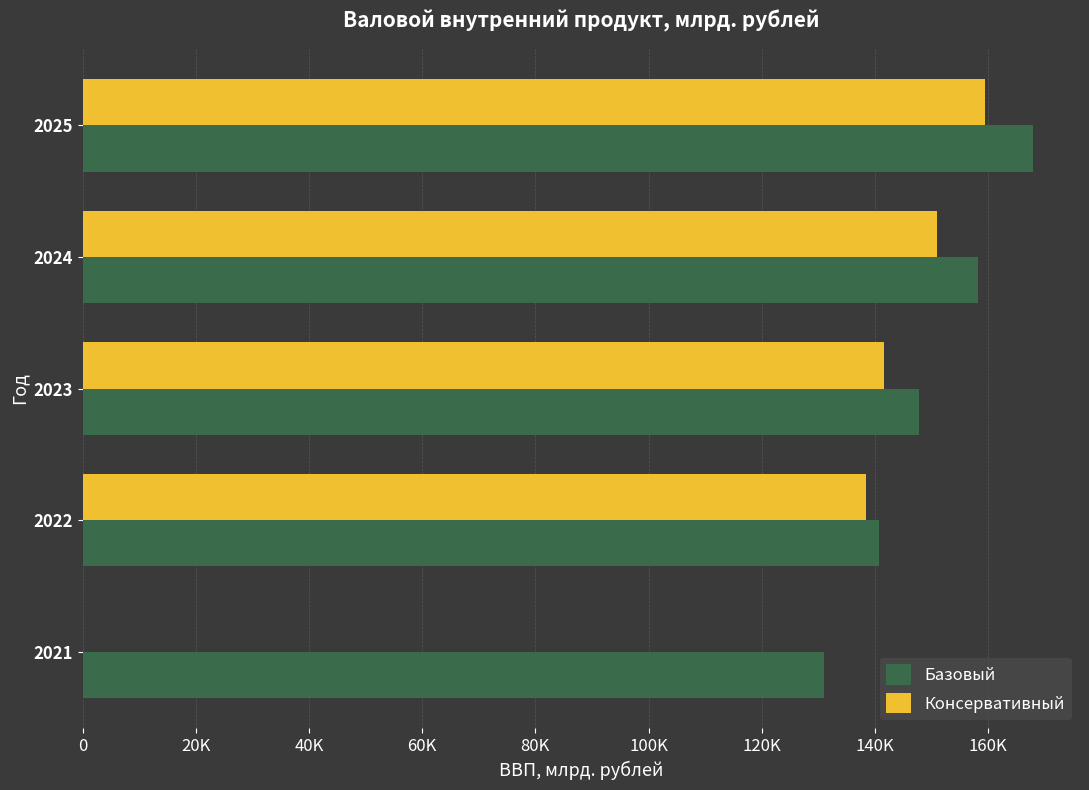

What are all the series names shown in the legend?

Базовый, Консервативный